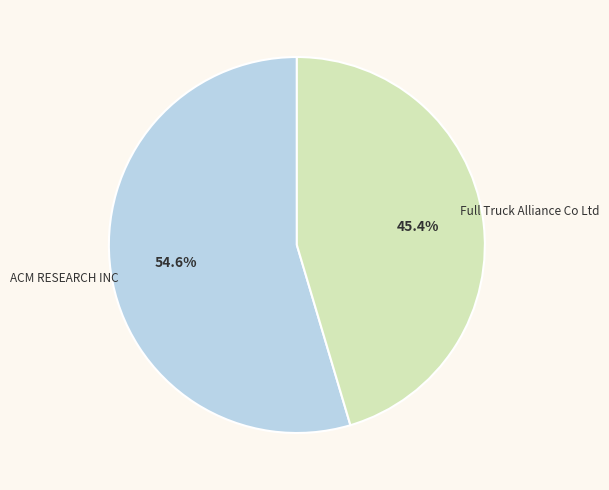

What is the total percentage of Full Truck Alliance Co Ltd and ACM RESEARCH INC?

100.0%